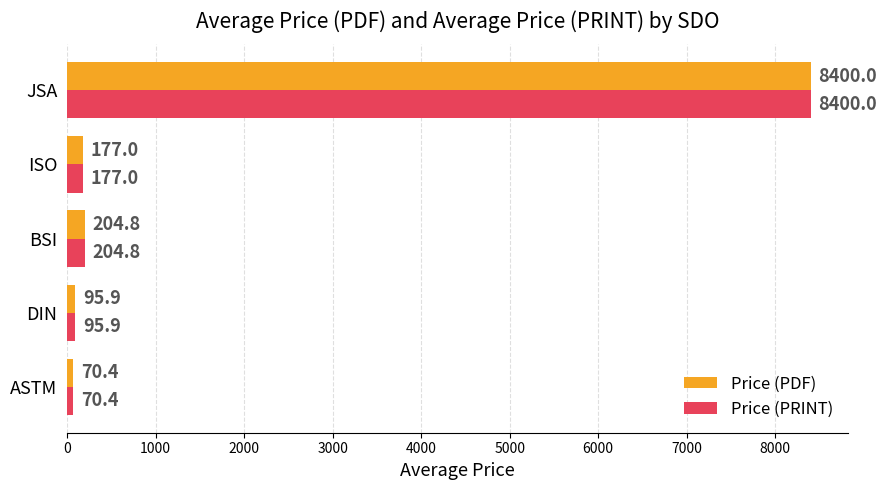

List the labels in order of Price (PDF) value, smallest first.

ASTM, DIN, ISO, BSI, JSA